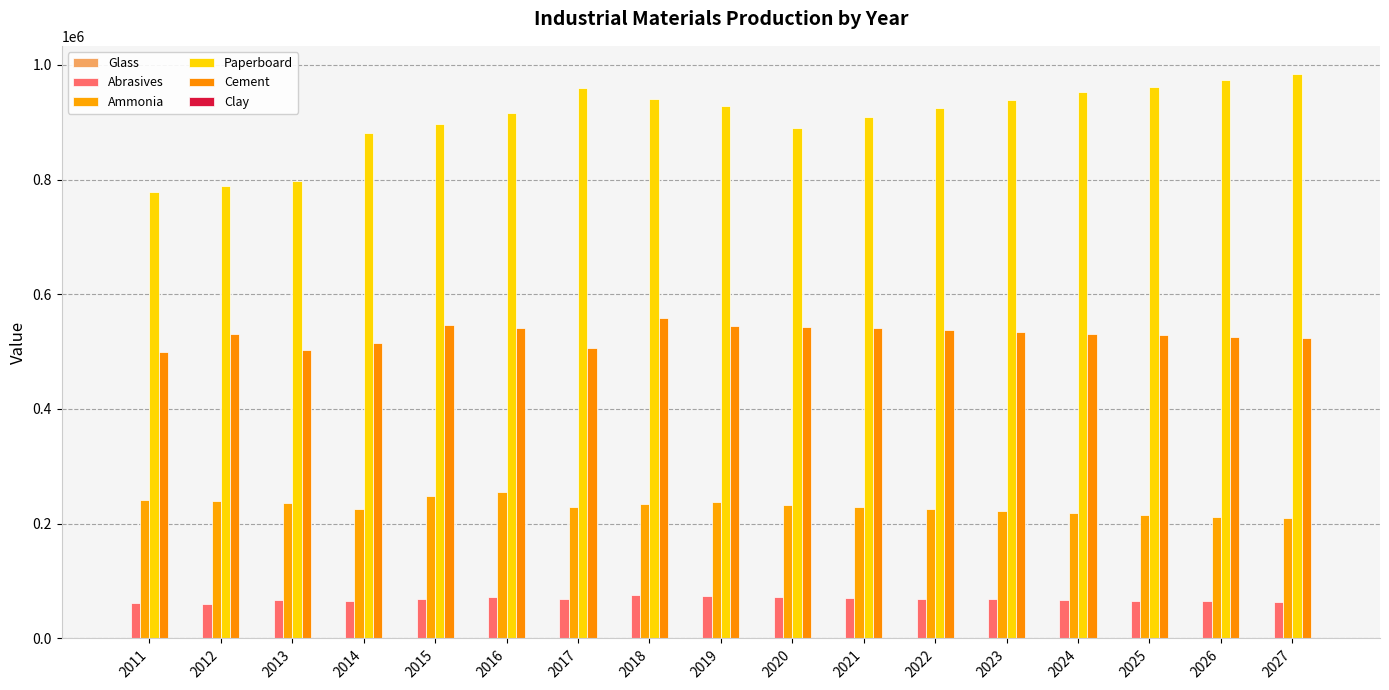

Between 2026 and 2017, which is larger?

2026